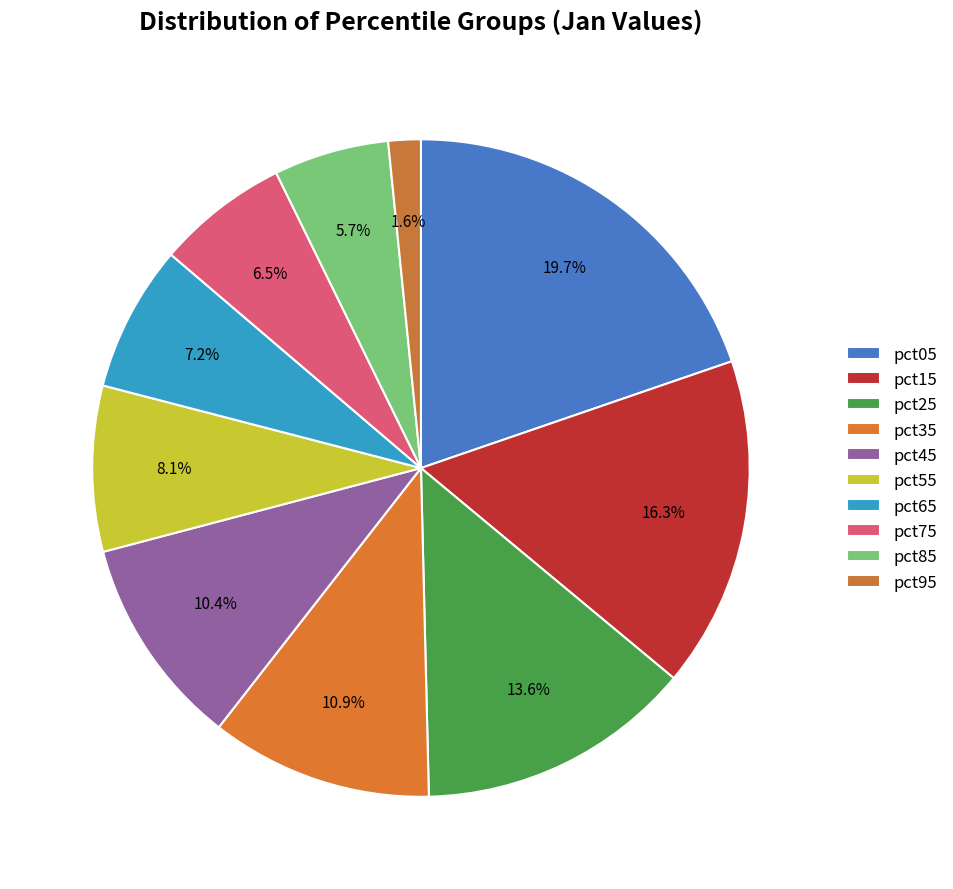

To the nearest percent, what is the combined percentage of pct75 and pct05?

26%